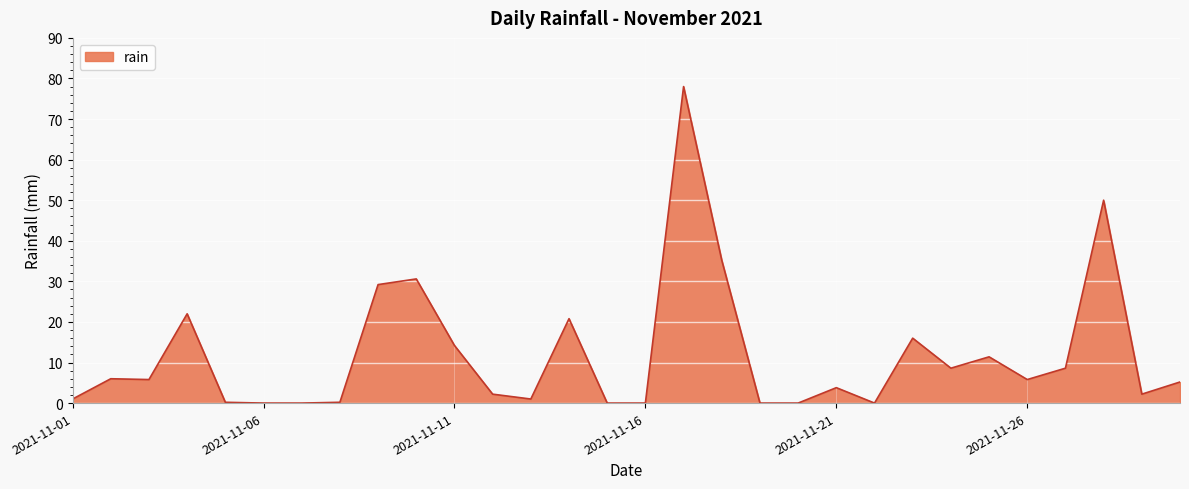

What is the difference between the maximum and minimum values?

78.0